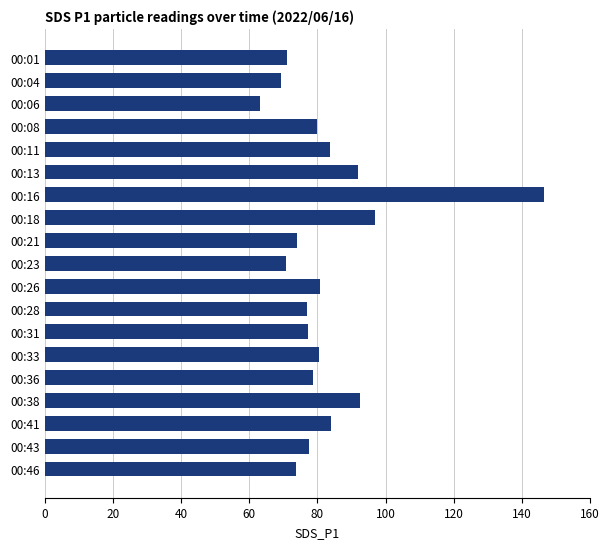

What is the maximum value shown in the chart?

146.5